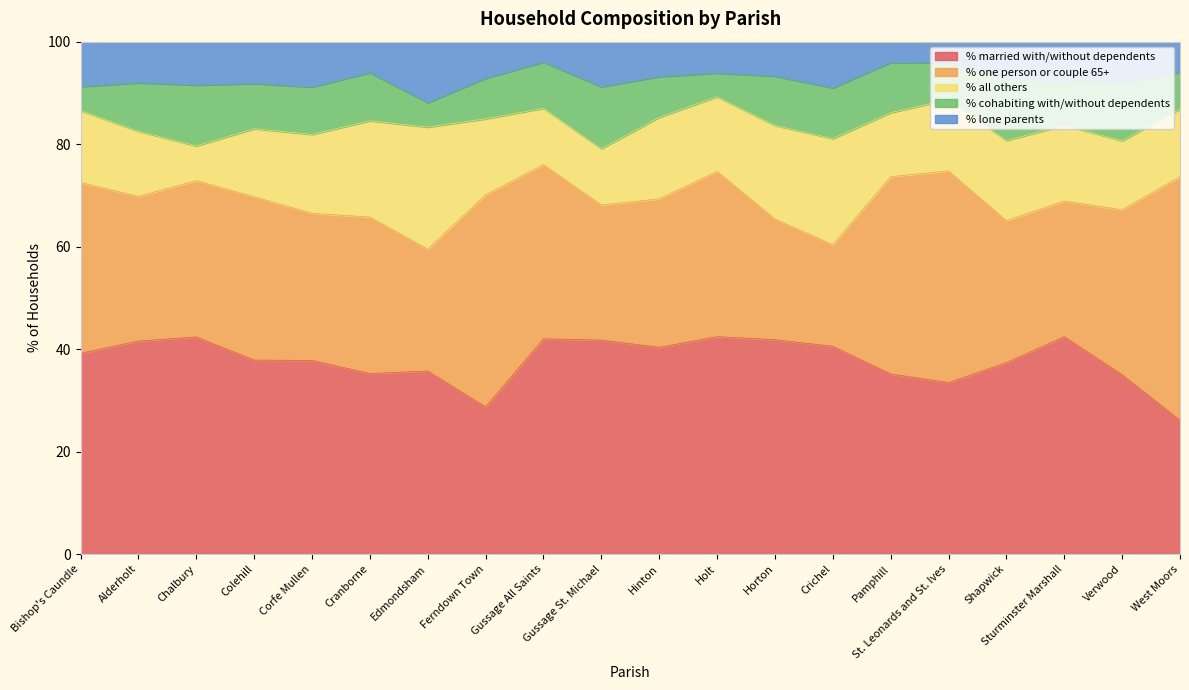

Rank the series by their maximum value, from lowest to highest.

% lone parents, % cohabiting with/without dependents, % all others, % married with/without dependents, % one person or couple 65+